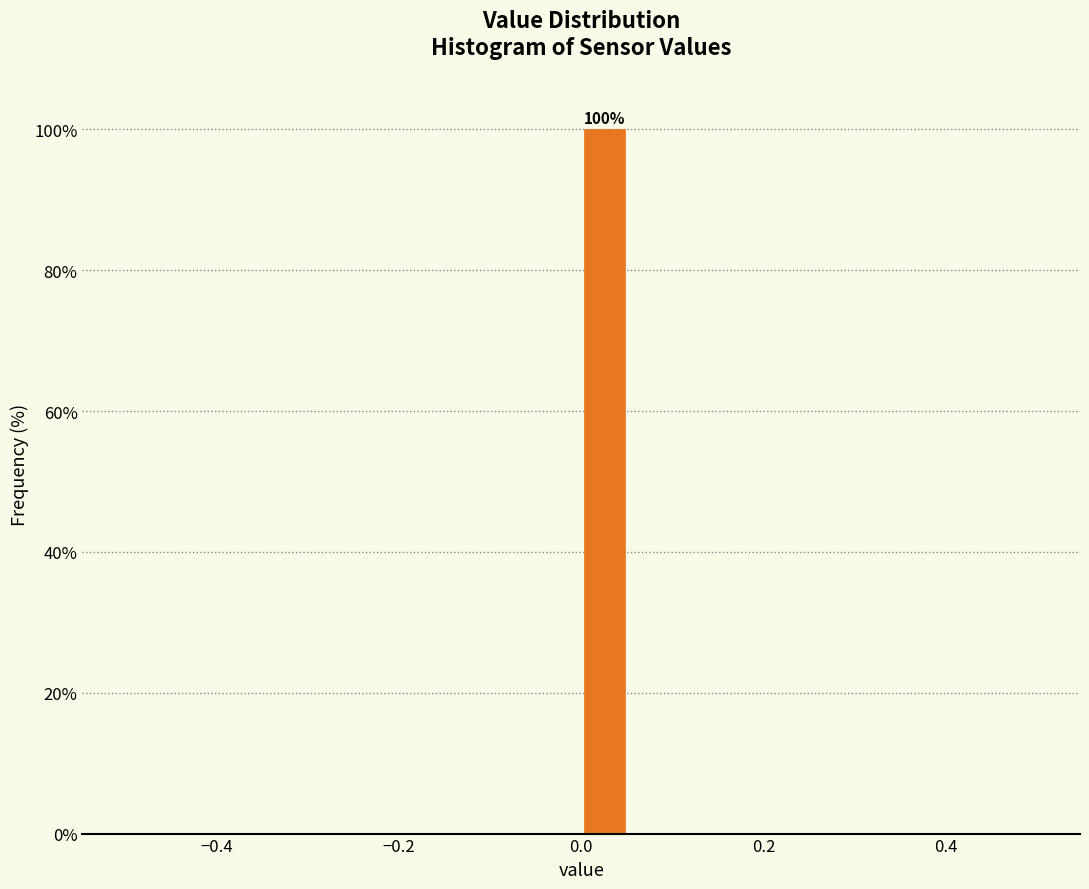

Read against the x-axis, roughly where is the centre of the tallest bar?

0.02